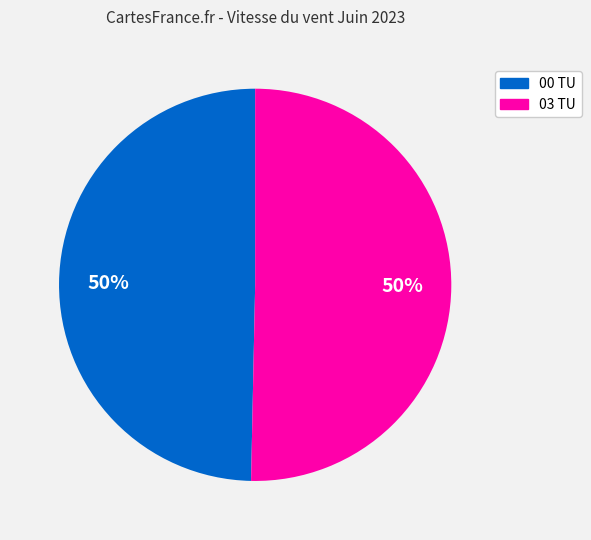

How many slices are in this pie chart?

2